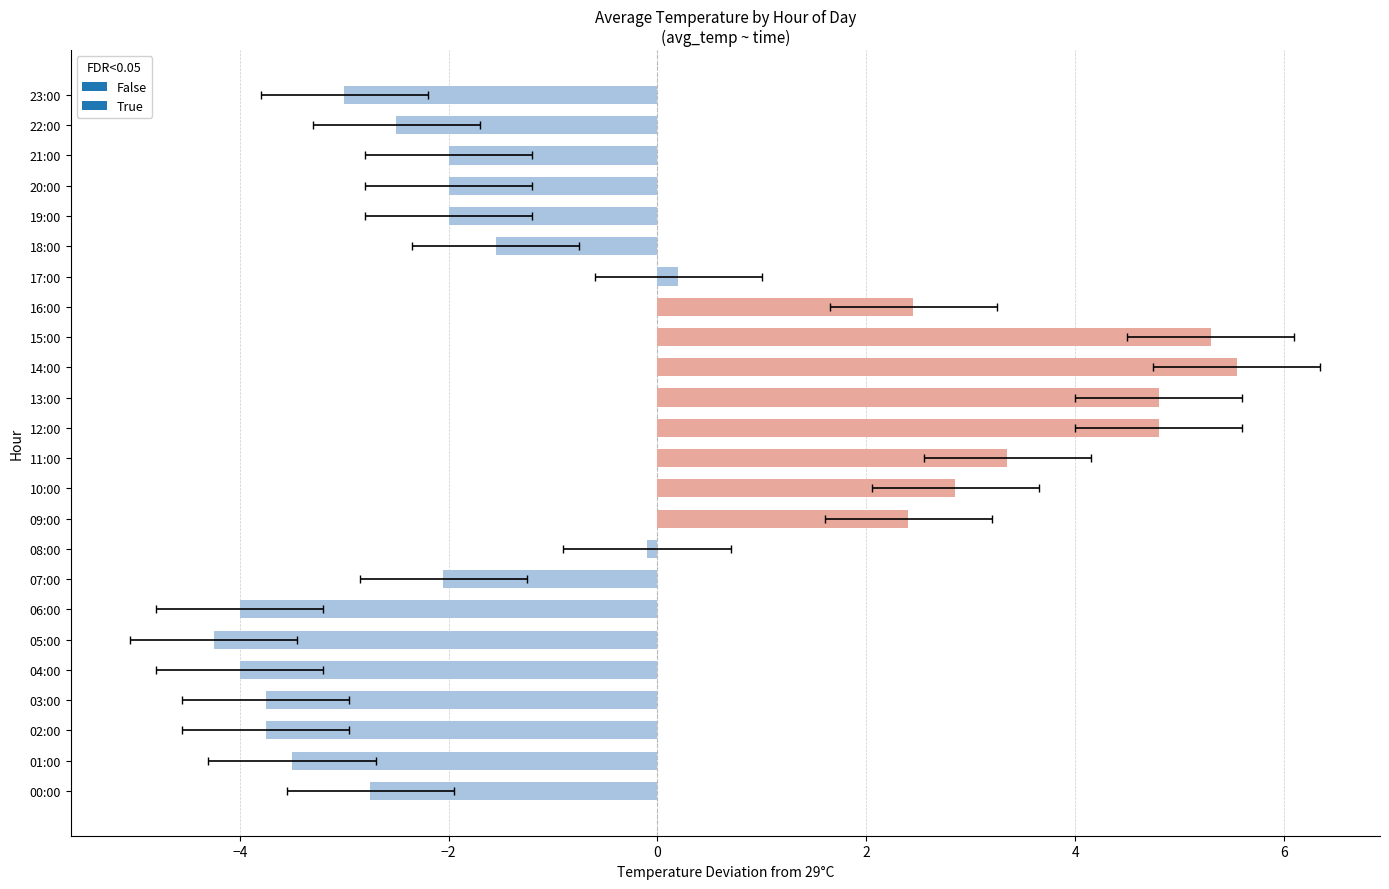

What is the difference between the maximum and minimum values?

9.8